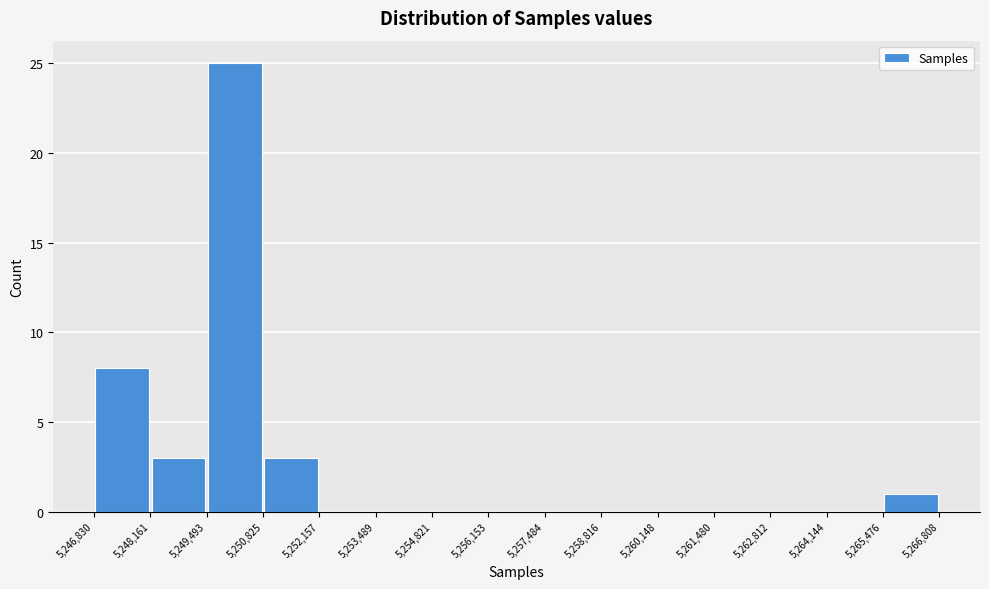

What is the height of the bar covering 5,265,476 to 5,266,808 on the x-axis? The values are not printed on the chart, so give them approximately, as read against the axis.

1